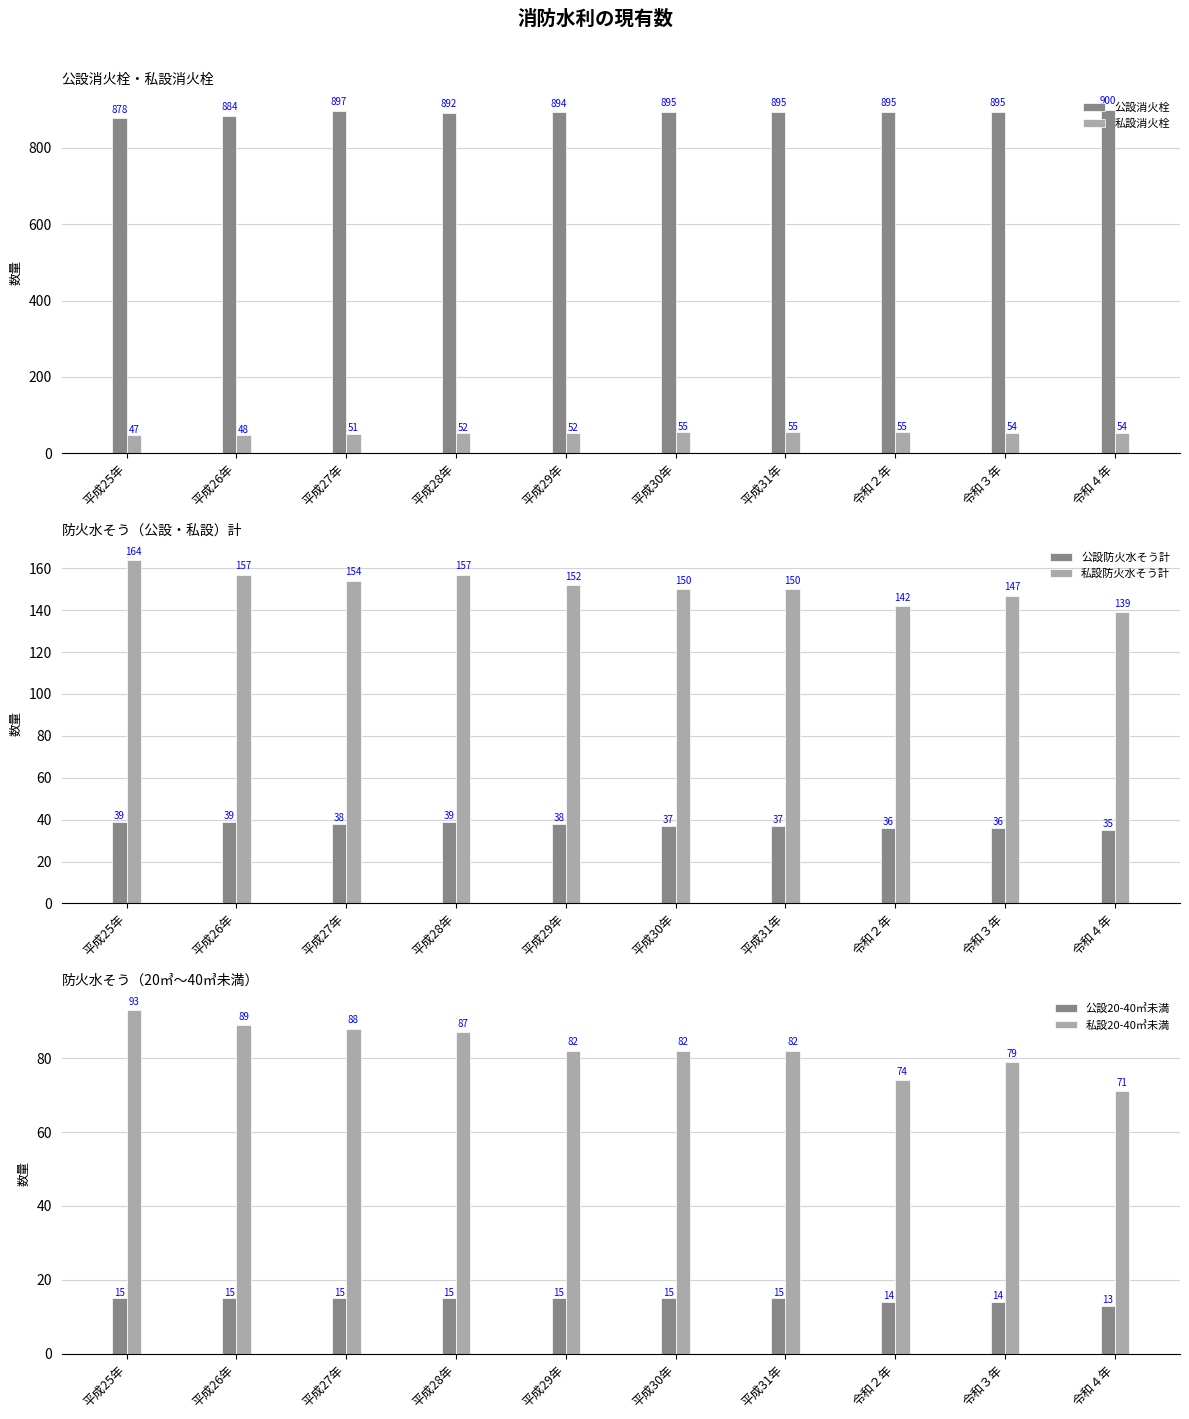

Are the bars grouped side by side (vs. stacked)?

Yes